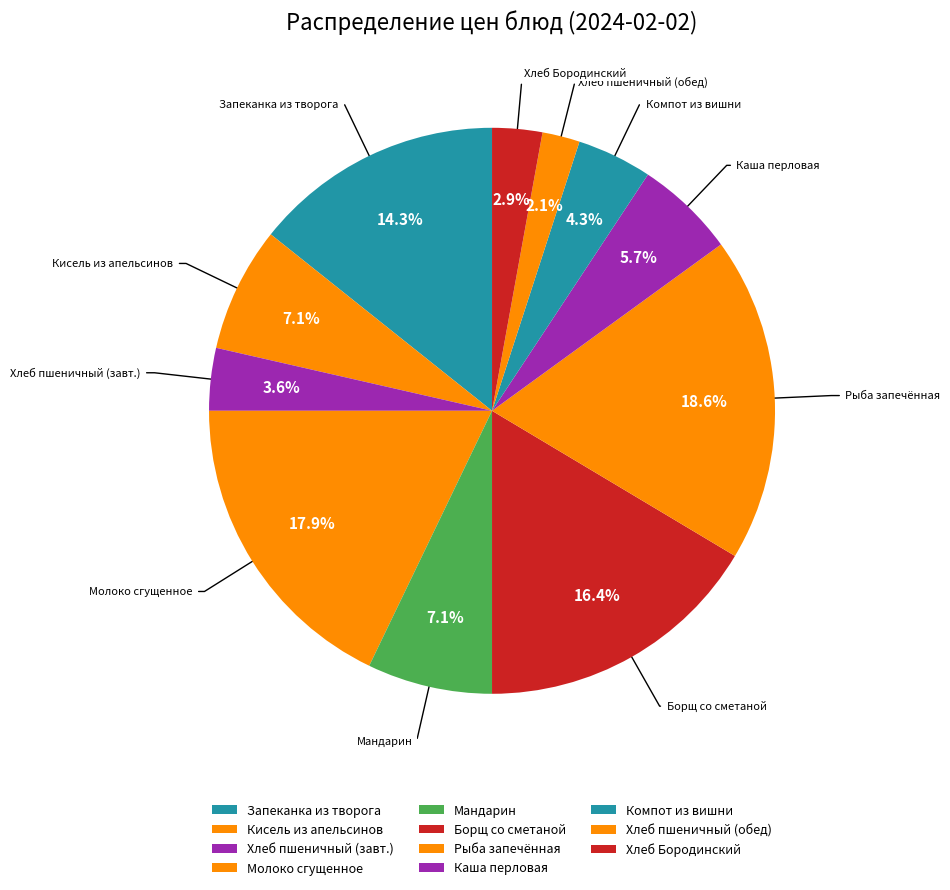

How many segments does this pie chart have?

11